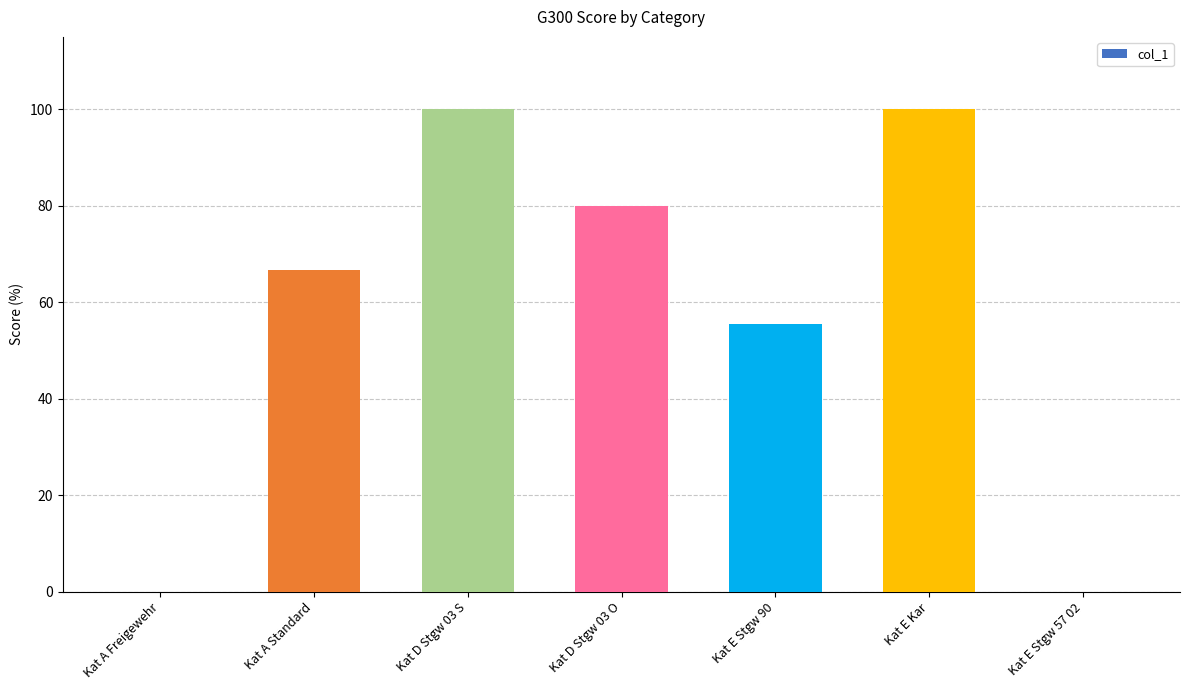

Count the values in the range 0 to 100.

7